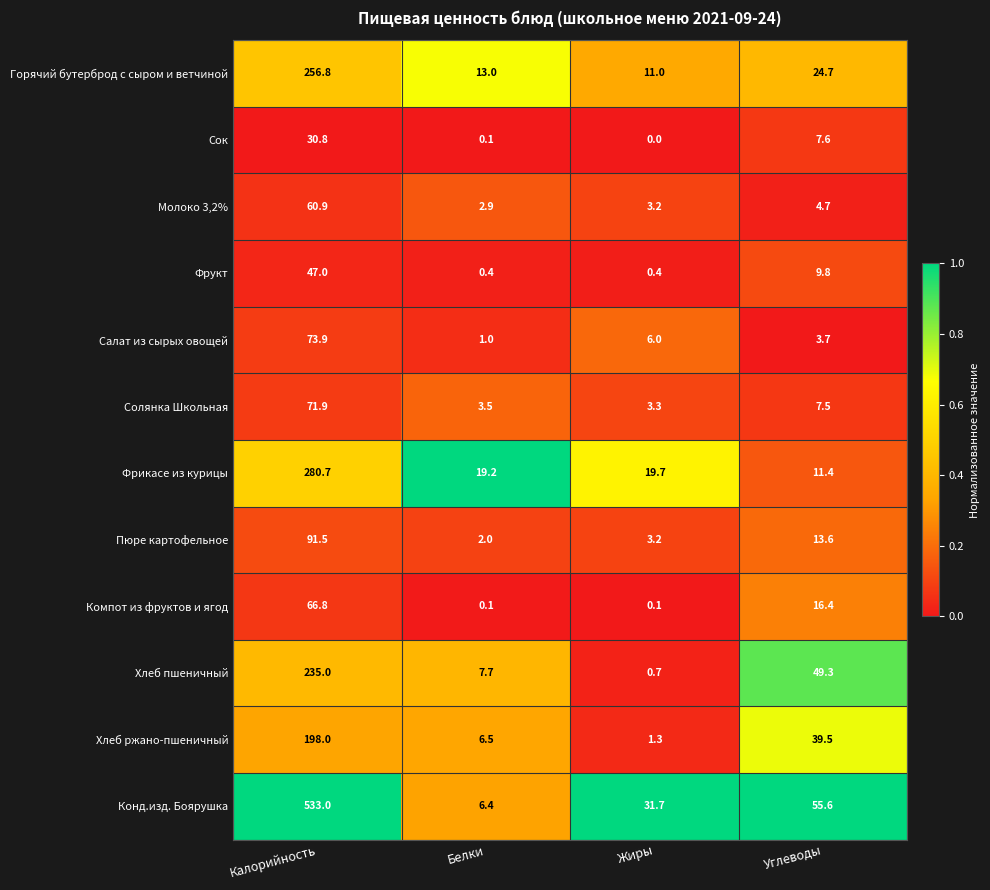

Where does the Горячий бутерброд с сыром и ветчиной series first go above 24?

Калорийность